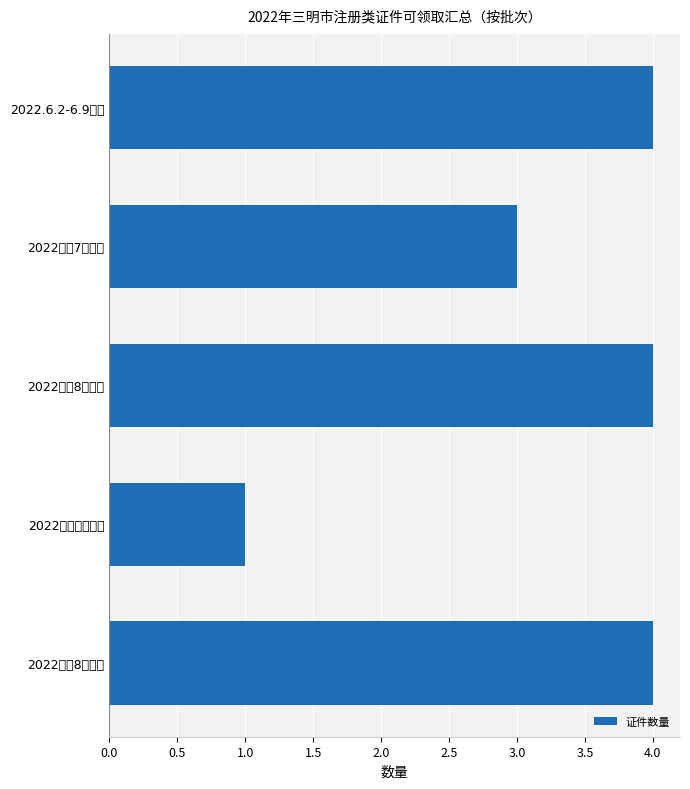

What is the difference between the maximum and minimum values?

3